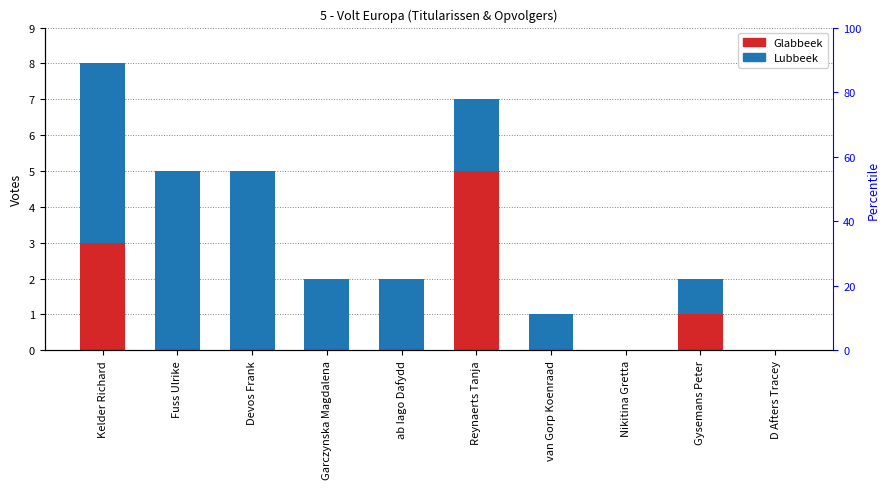

At how many categories does at least one series exceed 0?

8